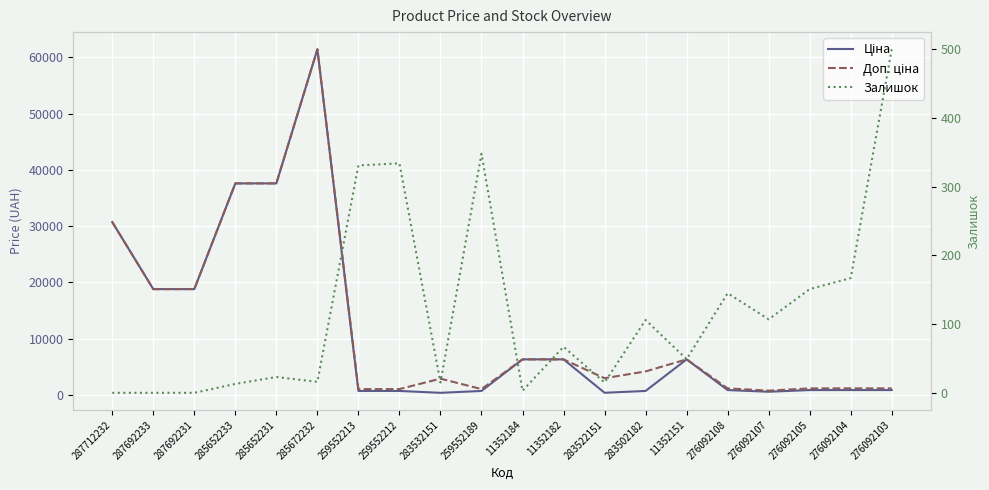

What is the difference between the highest and lowest values at 287692231?

18796.8